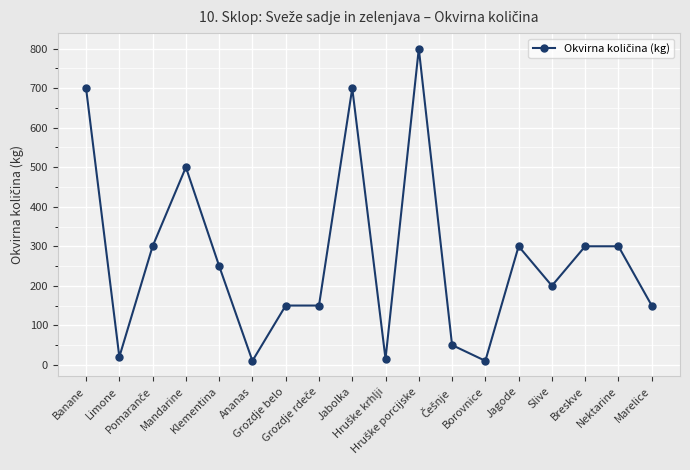

What is the greatest value displayed?

800